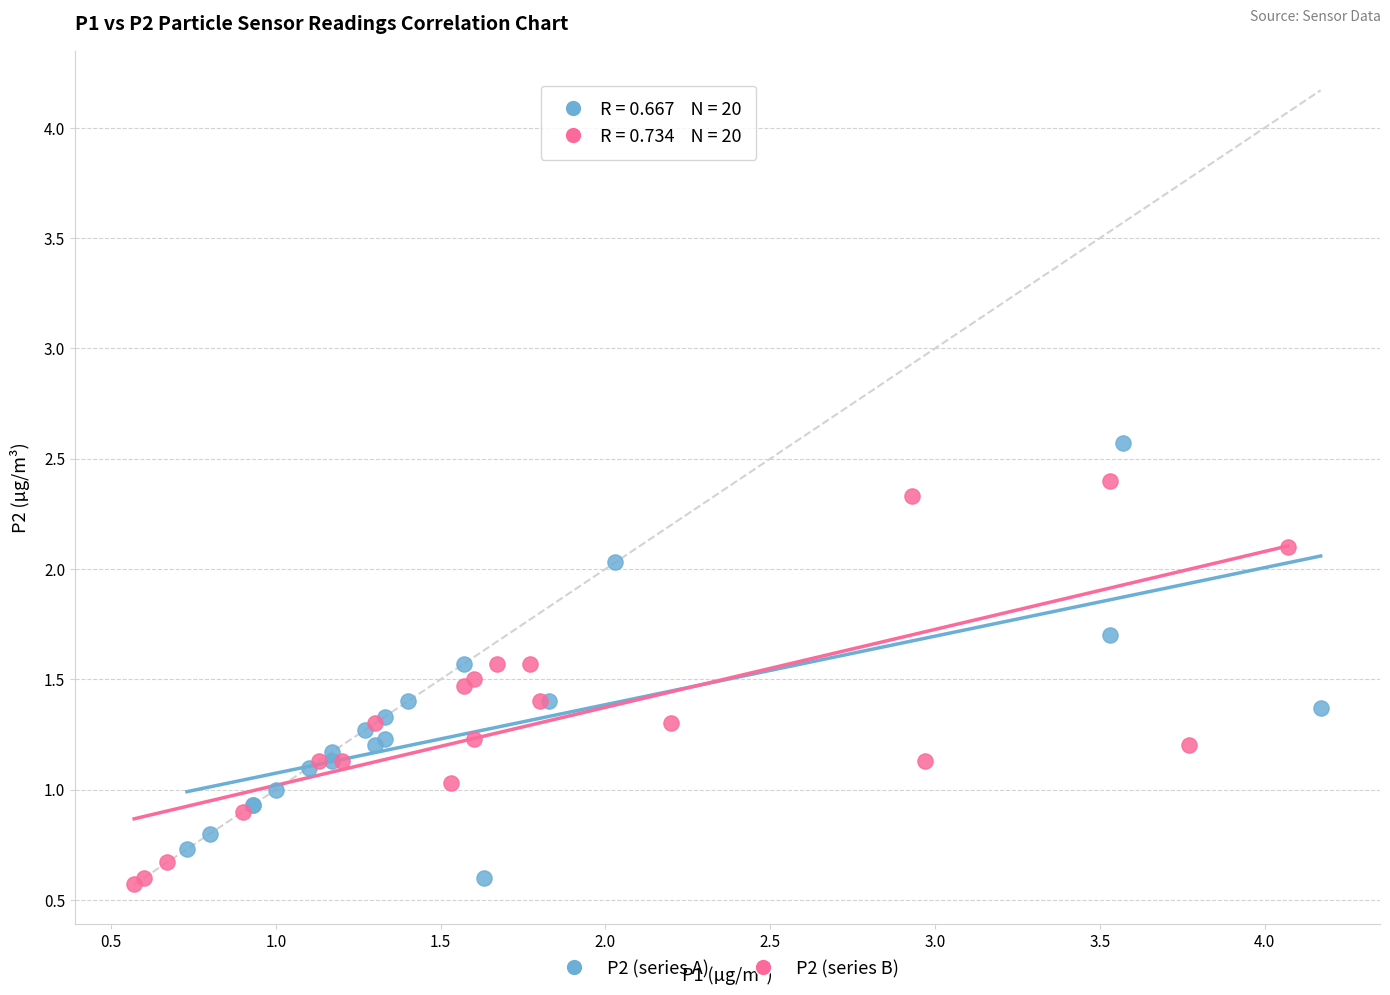

Which series contains the highest Y value?

P2 (series A)